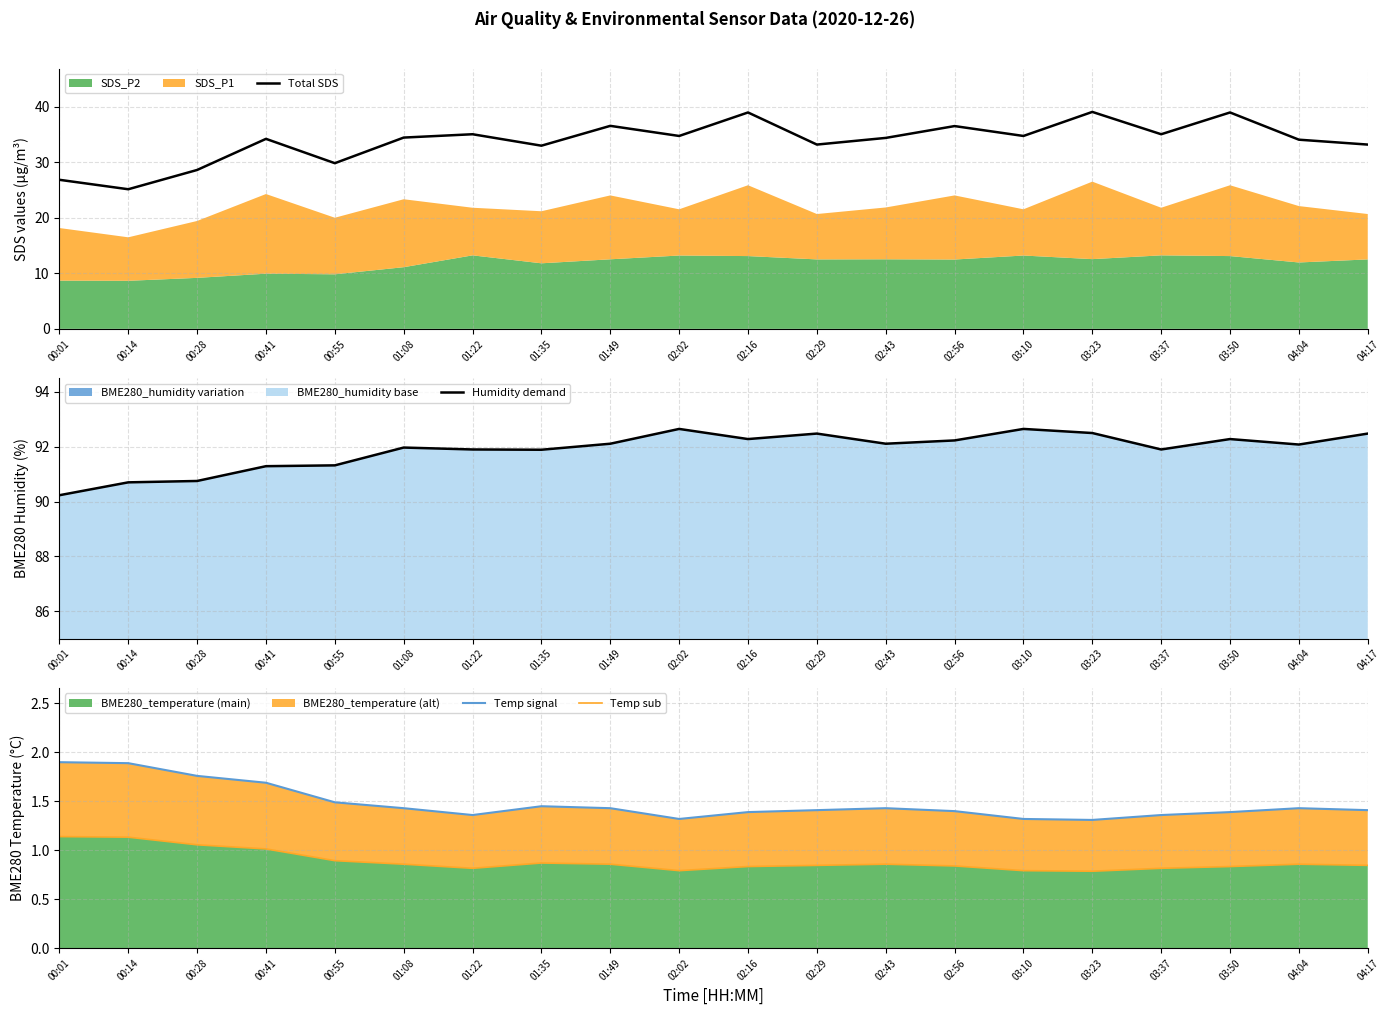

What is the label of the 4th point from the left?

00:41